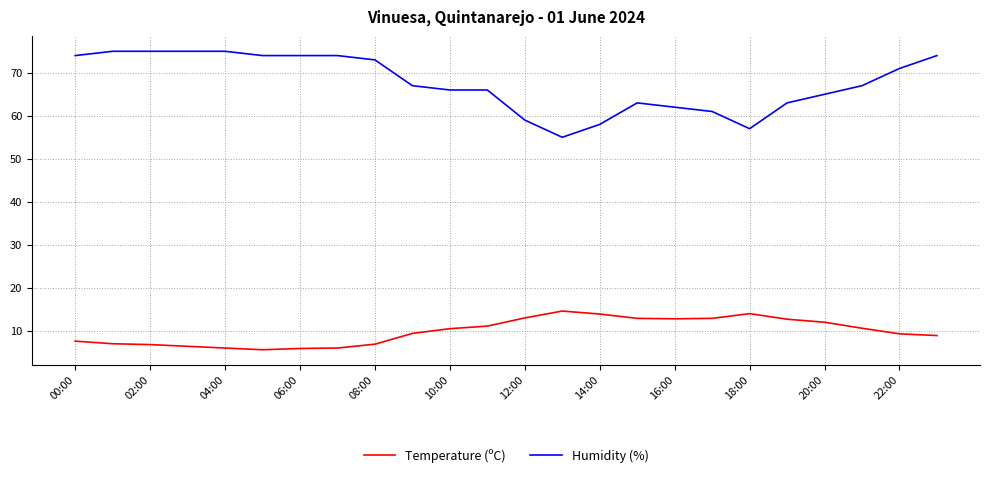

List the series in order of their overall mean, highest first.

Humidity (%), Temperature (ºC)